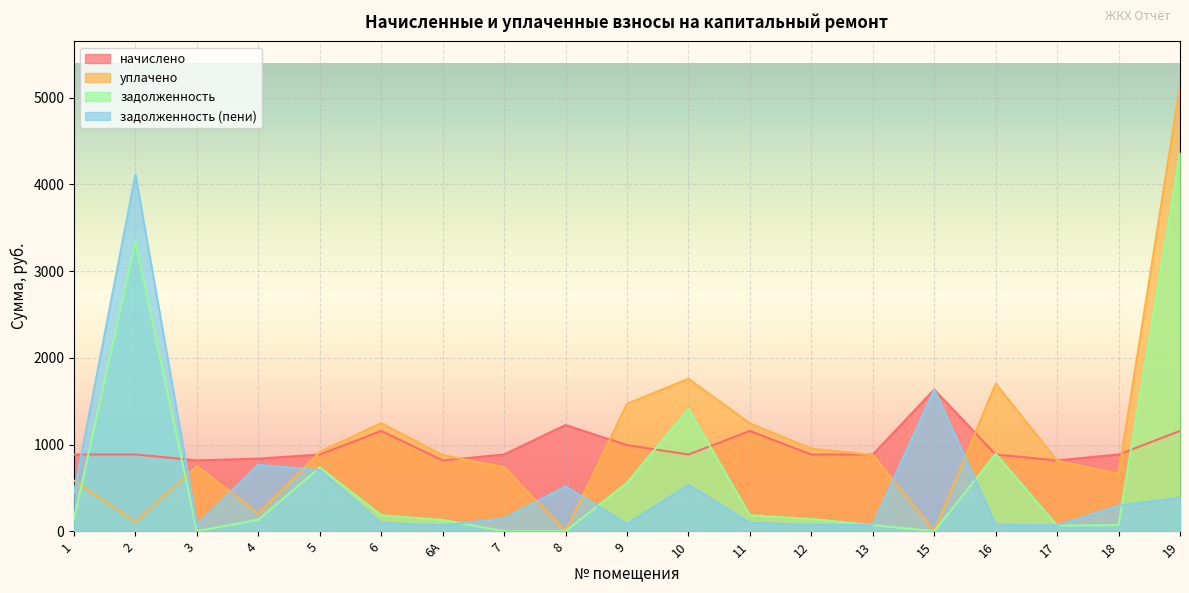

At which category is the sum across all series the highest?

19